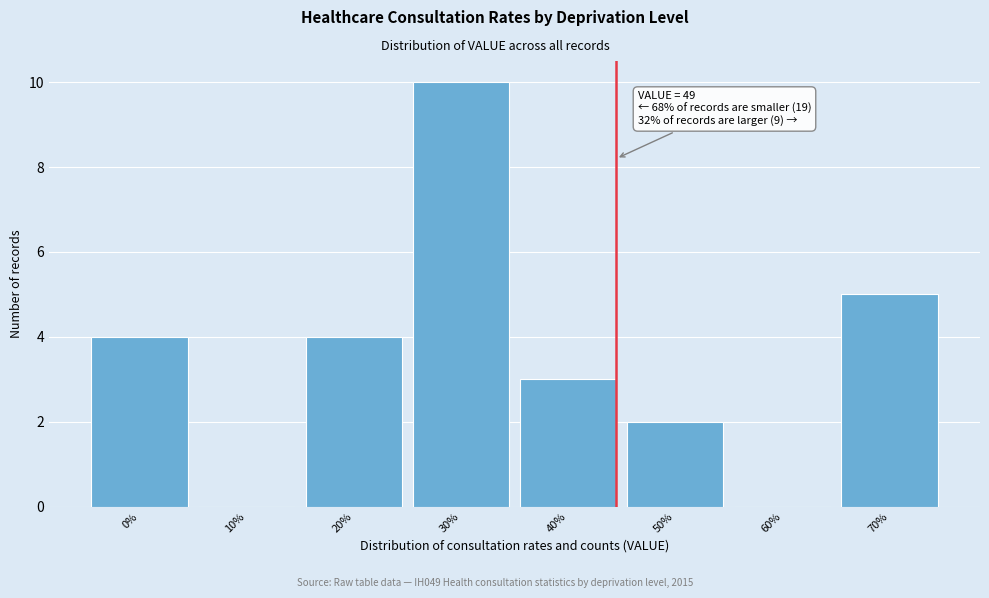

Reading left to right, list all the values displayed in this chart.

0%=4	10%=0	20%=4	30%=10	40%=3	50%=2	60%=0	70%=5